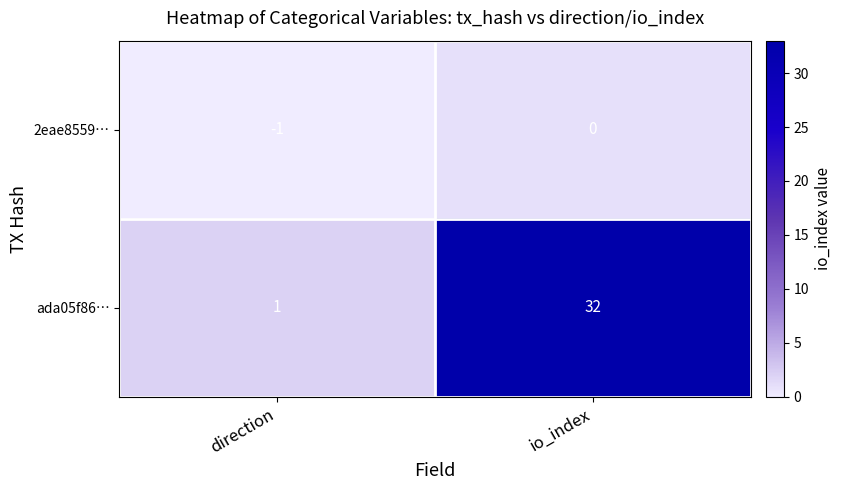

The value of ada05f86… at io_index is 53. True or false?

False